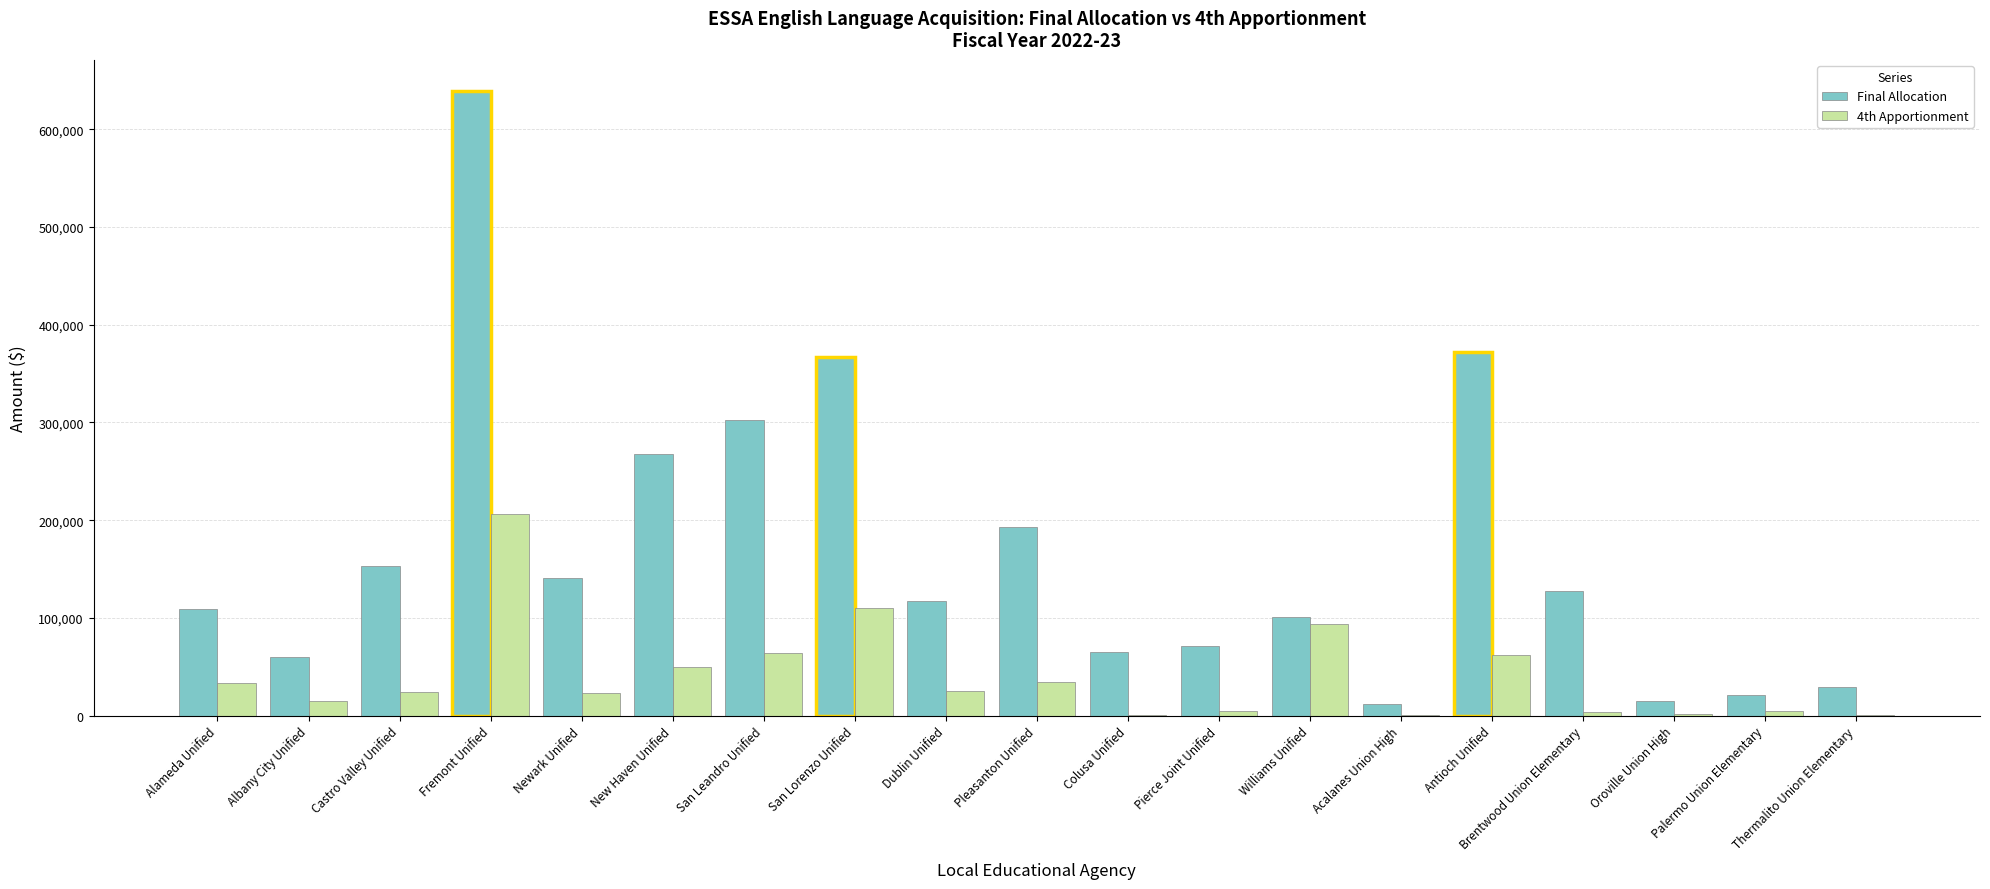

Is it true that Final Allocation equals 14500 at Oroville Union High?

True